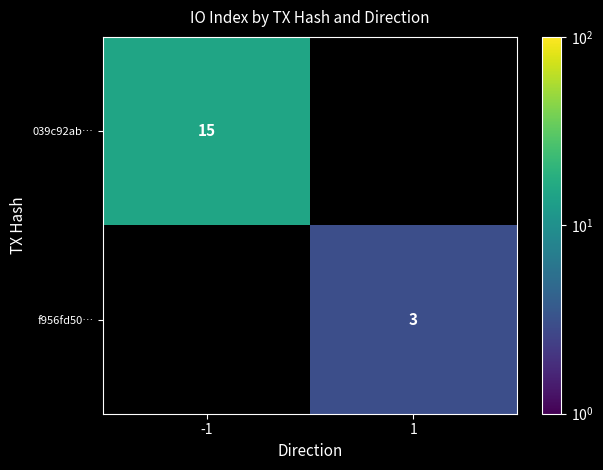

Is it true that f956fd50… equals 1 at 1?

False